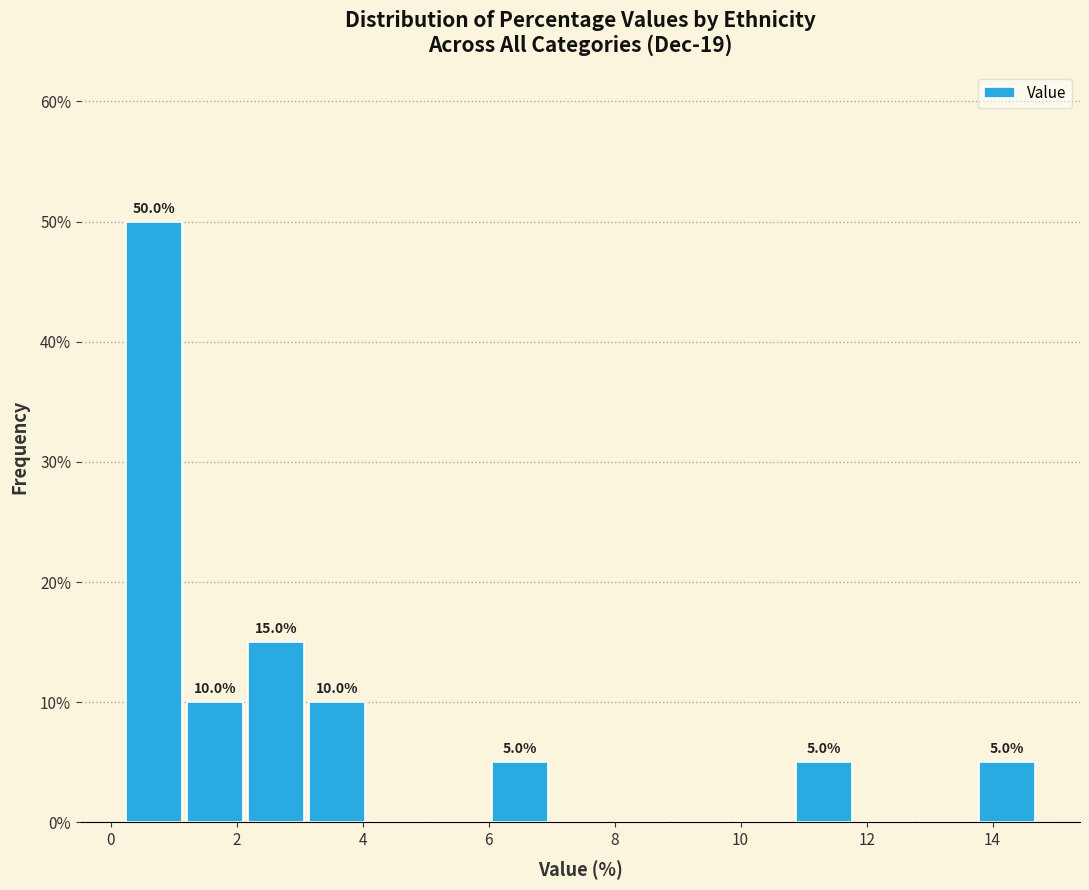

Which range on the x-axis has the tallest bar?

0.2 to 1.2